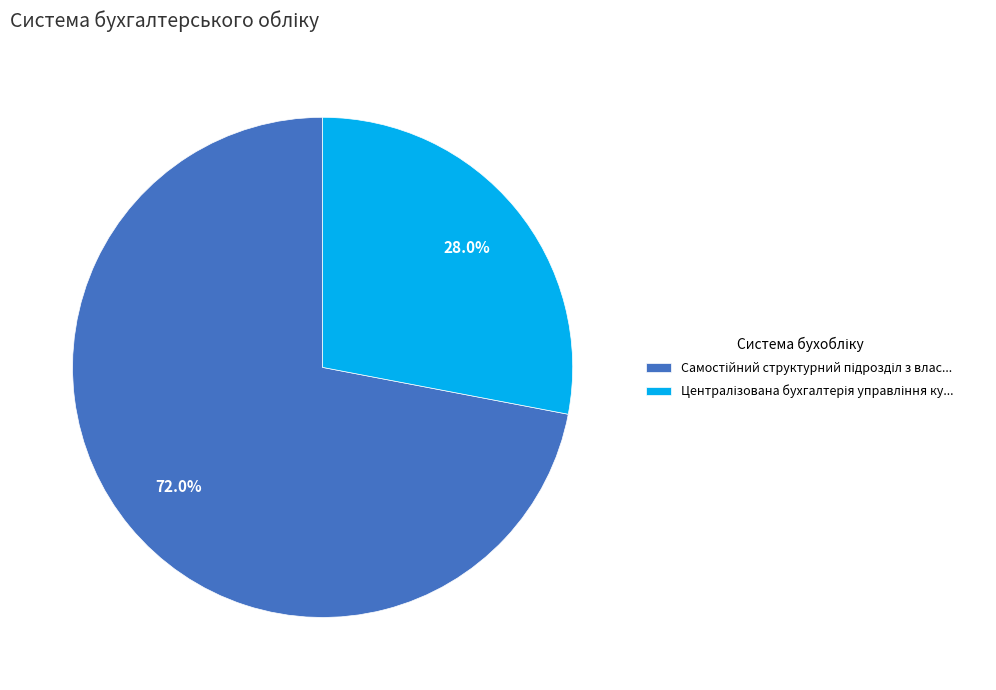

Is there a majority slice in this chart?

Yes